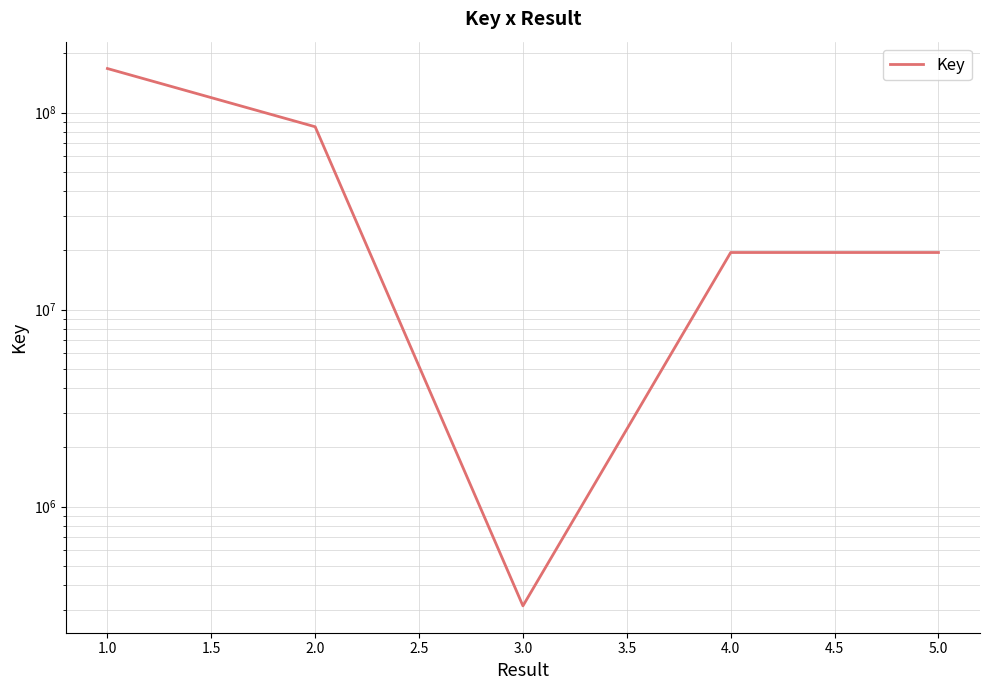

Does the chart have visible grid lines?

Yes